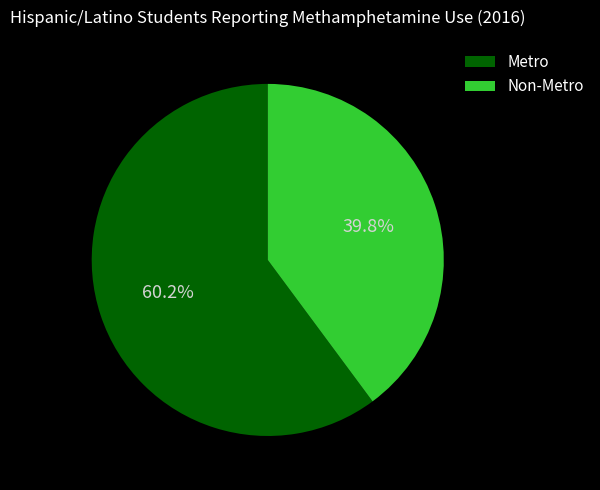

Which slice is the smallest?

Non-Metro